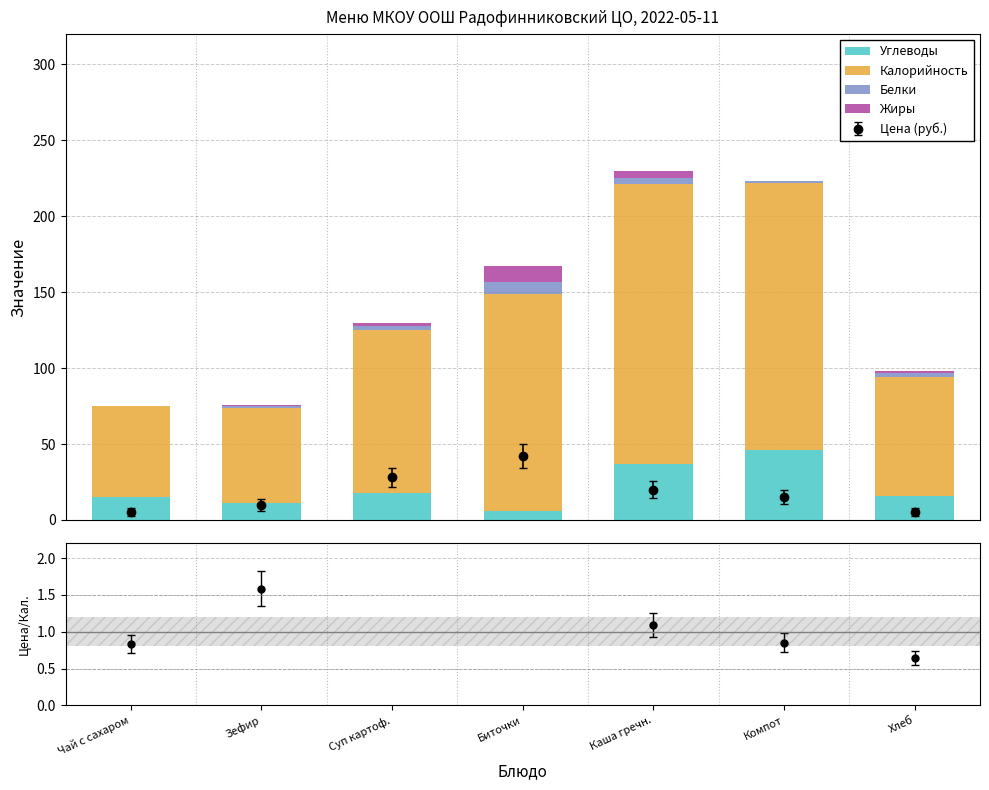

What is the highest value of the Углеводы series?

46